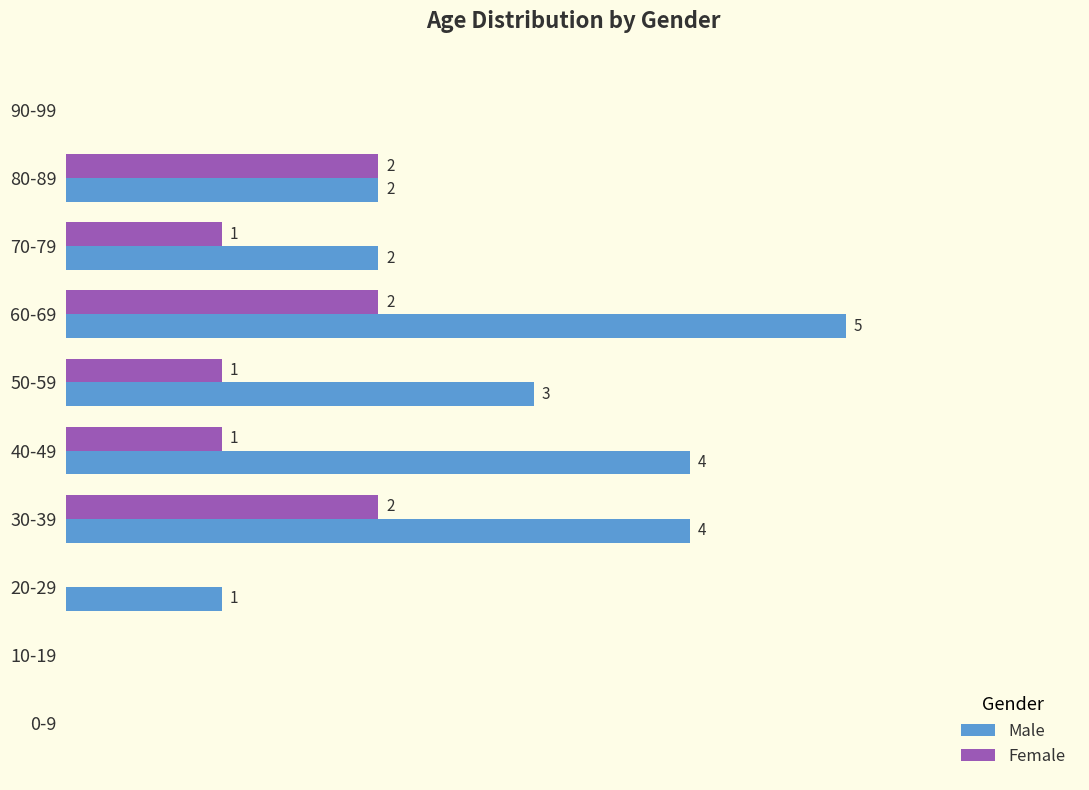

Which category has the highest value in the Male series?

60-69